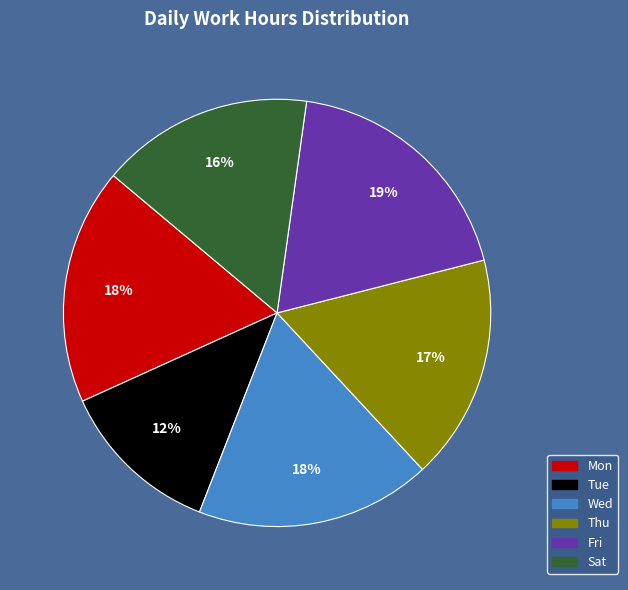

To the nearest percent, what is the average slice percentage?

17%